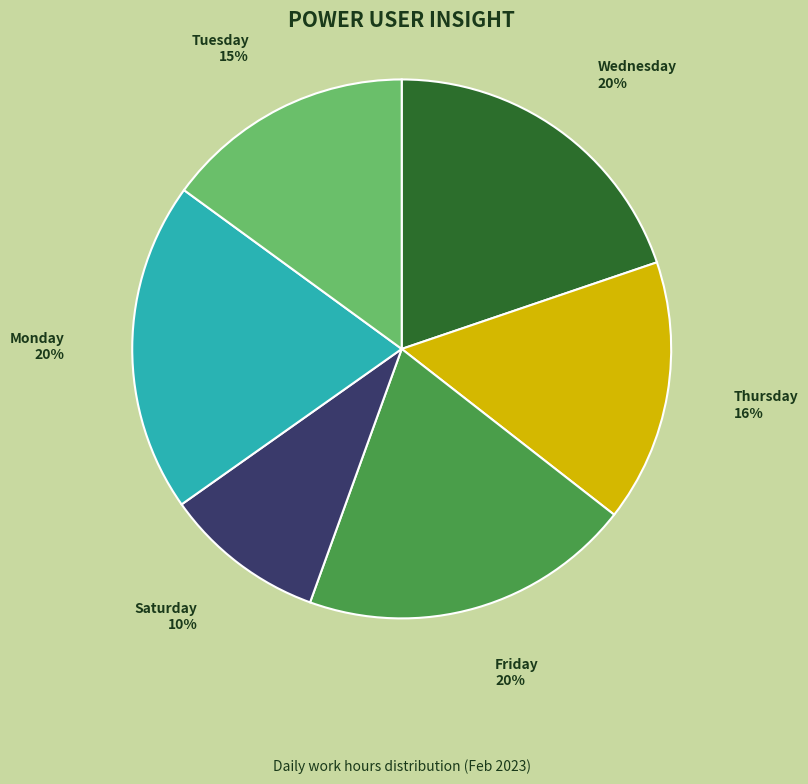

To the nearest percent, what percentage of the pie is Thursday?

16%